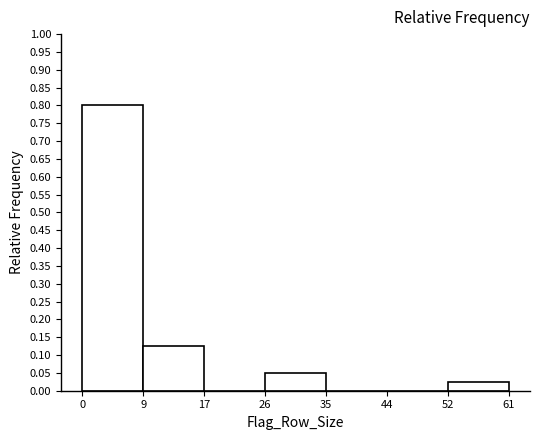

Reading left to right, list every bar in this chart as the range it spans on the x-axis followed by its height. The values are not printed on the chart, so give them approximately, as read against the axis.

0 to 9: 0.800
9 to 17: 0.125
17 to 26: 0
26 to 35: 0.050
35 to 44: 0
44 to 52: 0
52 to 61: 0.025